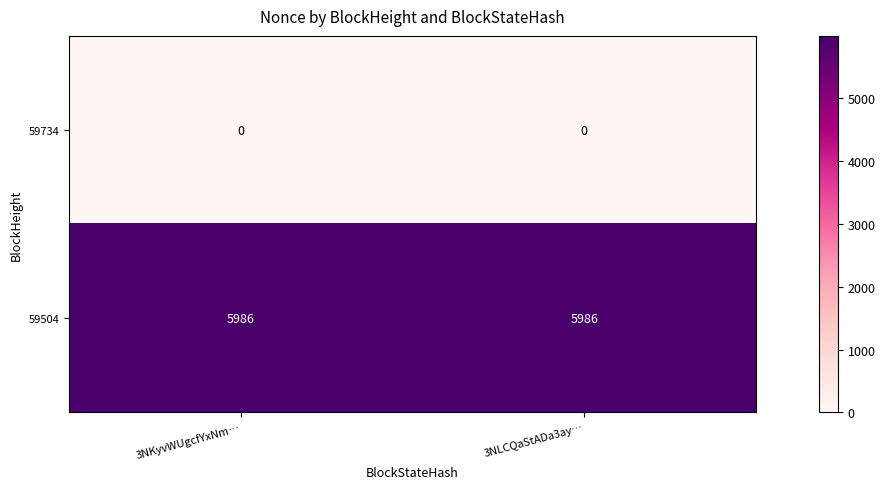

What is the maximum value for 59504?

5986